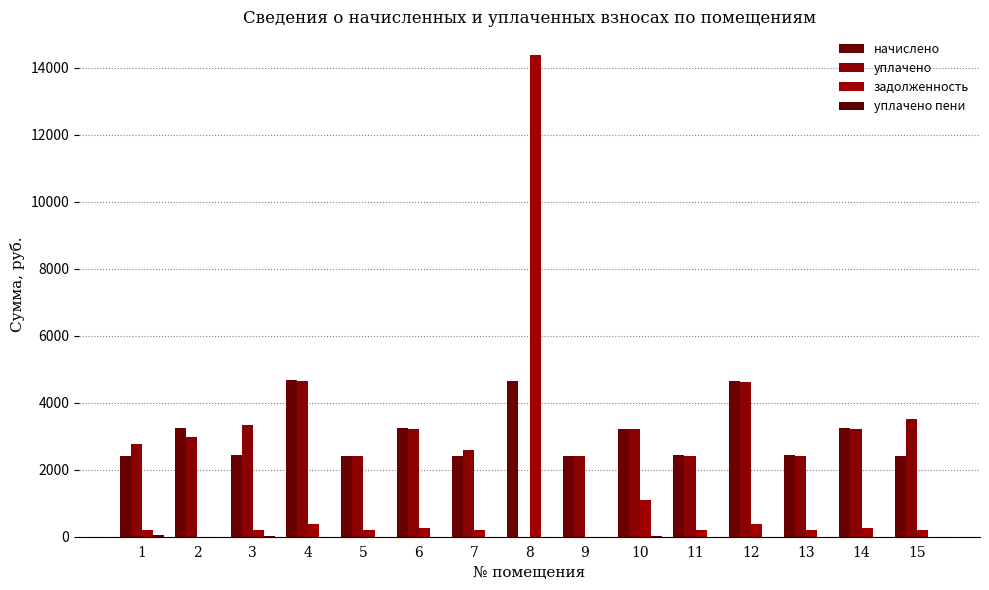

What is the difference between the second highest and minimum values in the уплачено series?

4603.9